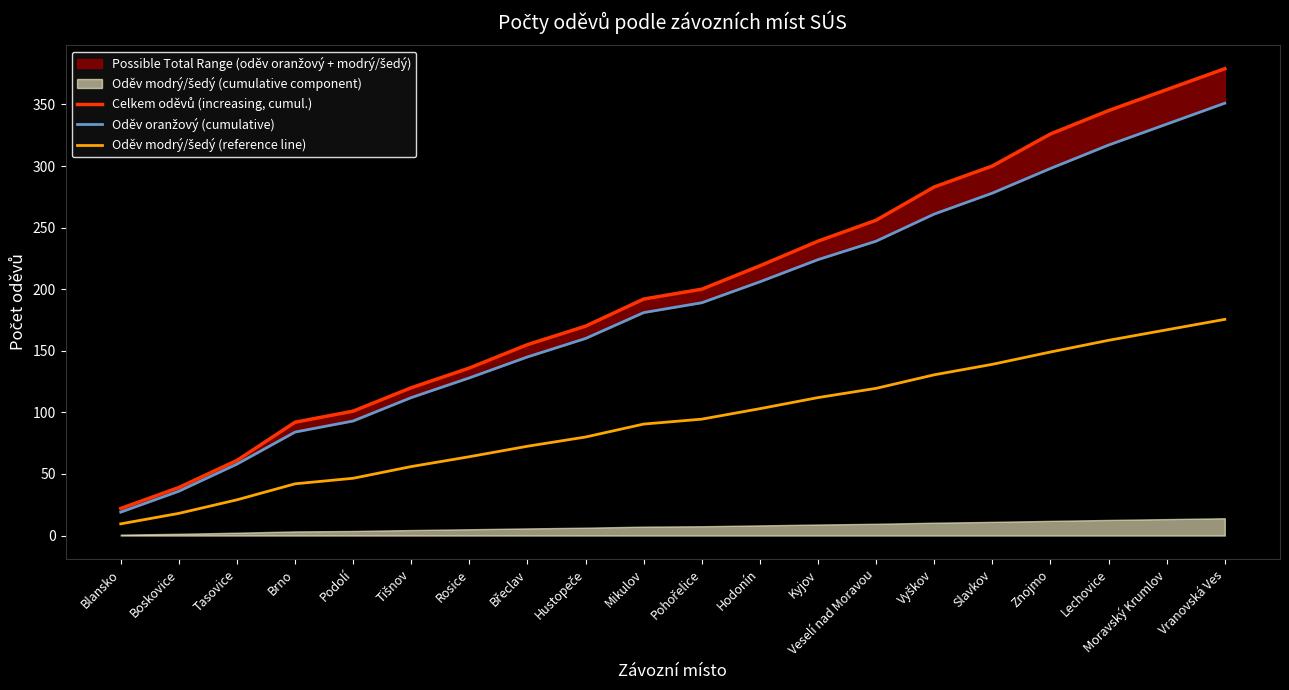

At which category is the sum across all series the highest?

Vranovská Ves